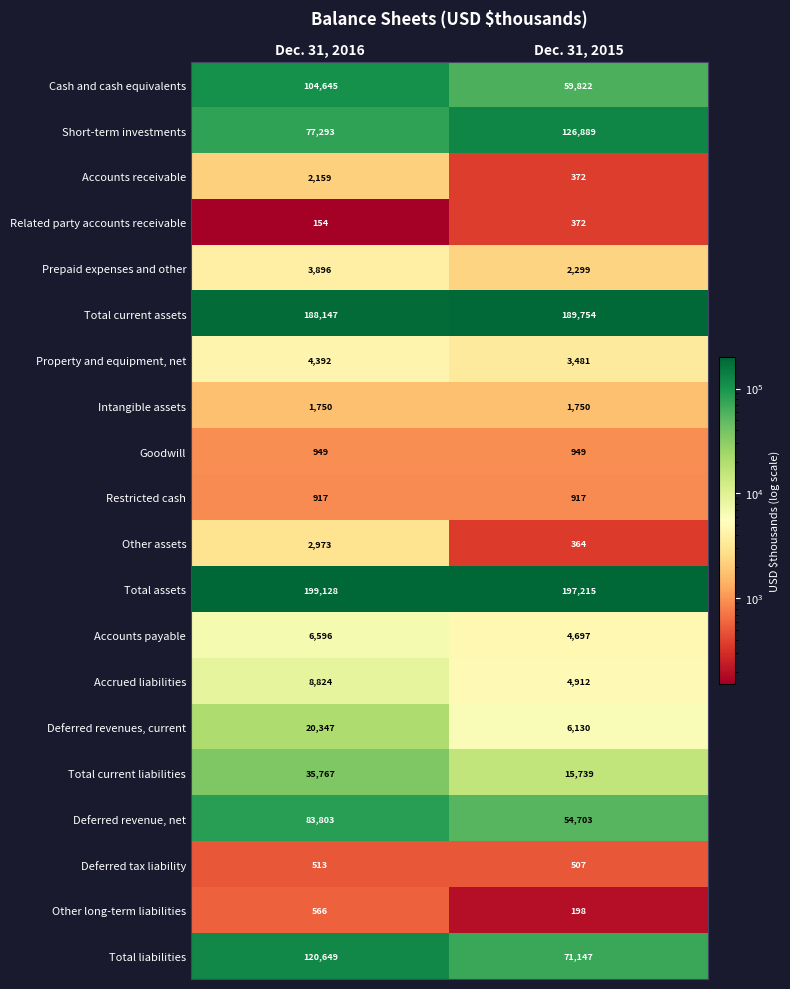

At which label is Related party accounts receivable closest to 263?

Dec. 31, 2016